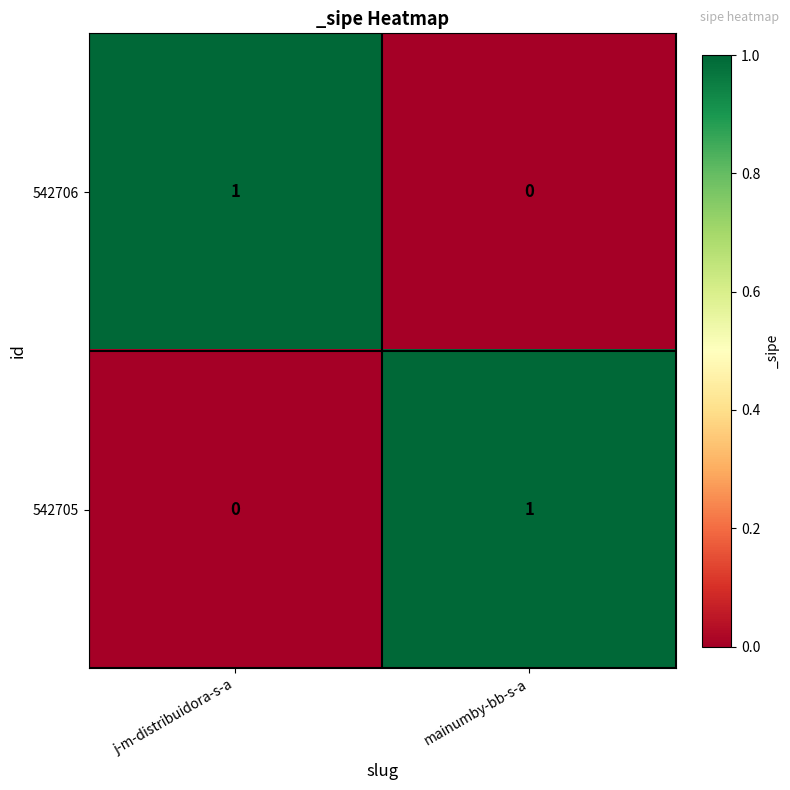

Reading left to right, extract all data points from this chart.

542706: j-m-distribuidora-s-a=1	mainumby-bb-s-a=0
542705: j-m-distribuidora-s-a=0	mainumby-bb-s-a=1